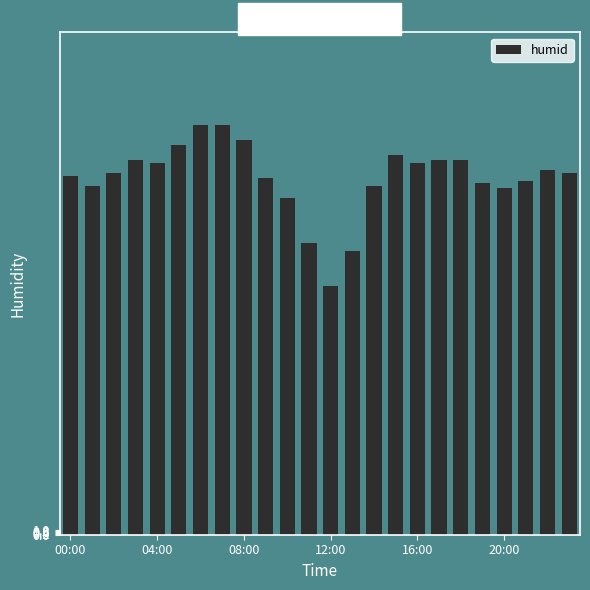

What is the maximum value shown in the chart?

81.5